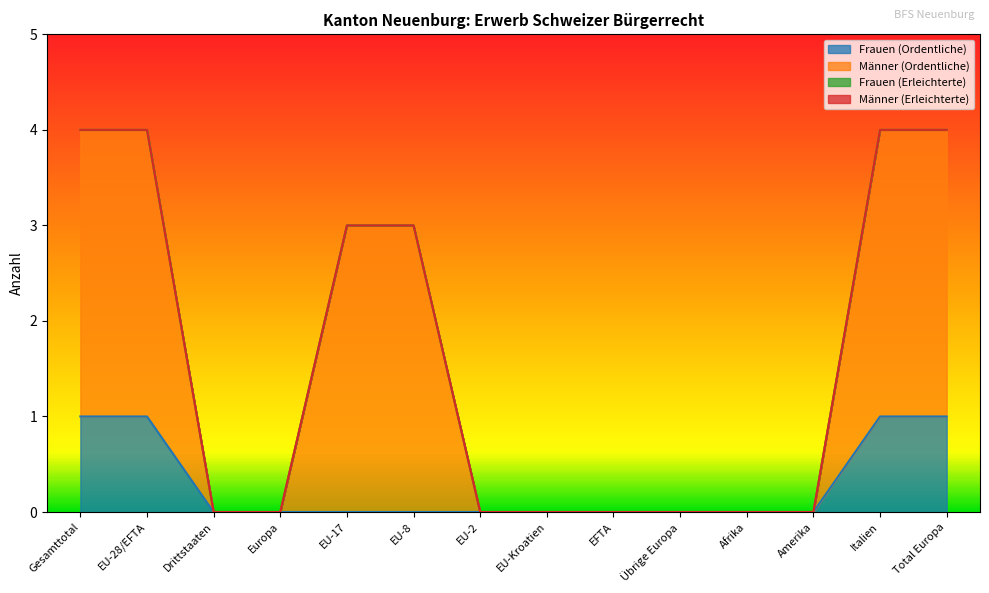

True or false: Frauen (Ordentliche) and Männer (Ordentliche) cross at least once.

False